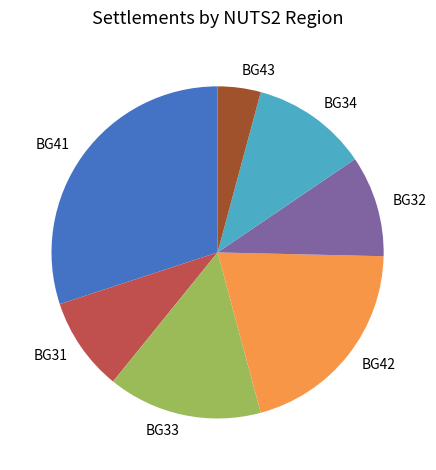

Does BG33 account for over 50% of the chart?

No